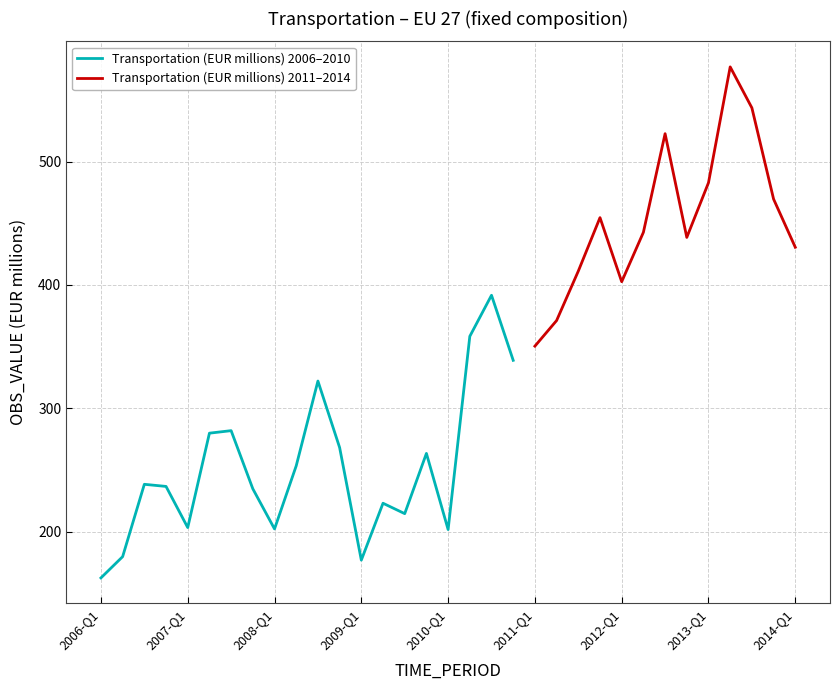

What is the maximum value for Transportation (EUR millions) 2006–2010?

391.6